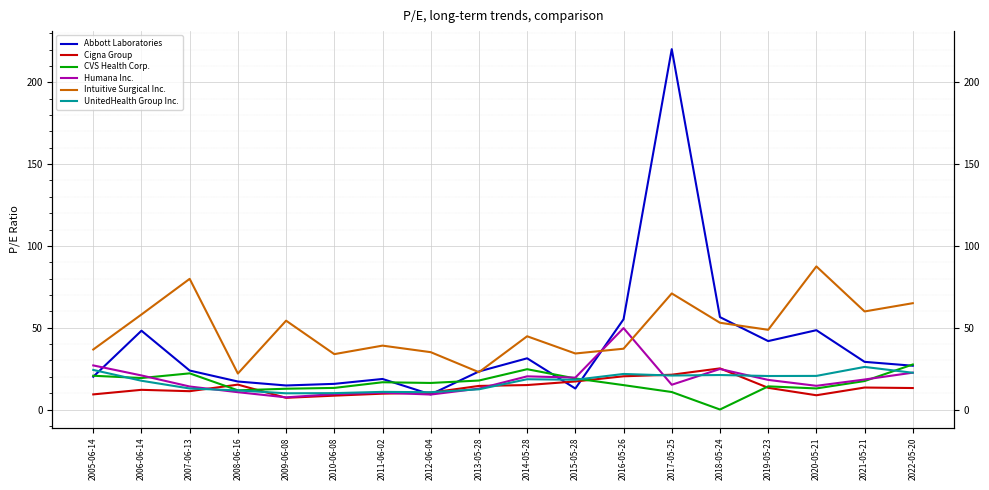

Reading left to right, list all the values displayed in this chart.

Abbott Laboratories: 20.0	48.2	23.8	17.1	14.7	15.7	18.7	9.2	23.2	31.3	12.8	55.2	220.3	56.5	41.8	48.5	29.1	26.8
Cigna Group: 9.2	12.0	11.2	15.2	7.2	8.5	9.7	10.3	14.4	14.9	17.1	20.3	21.3	25.1	13.3	8.7	13.4	13.1
CVS Health Corp.: 20.6	19.2	22.1	11.7	12.7	13.2	16.7	16.2	17.7	24.6	19.0	14.9	10.7	0.0	14.2	12.9	17.4	27.5
Humana Inc.: 26.9	20.8	14.1	10.6	7.4	9.4	10.3	9.2	12.8	20.3	19.5	49.8	15.1	24.8	18.1	14.5	18.3	22.5
Intuitive Surgical Inc.: 36.7	58.1	79.9	22.0	54.3	33.9	39.0	35.0	22.8	44.8	34.2	37.2	71.0	53.0	48.7	87.5	59.9	65.0
UnitedHealth Group Inc.: 24.2	17.6	12.8	11.7	9.9	10.0	10.8	10.6	12.3	18.5	18.2	21.7	20.8	21.1	20.5	20.5	26.0	22.5